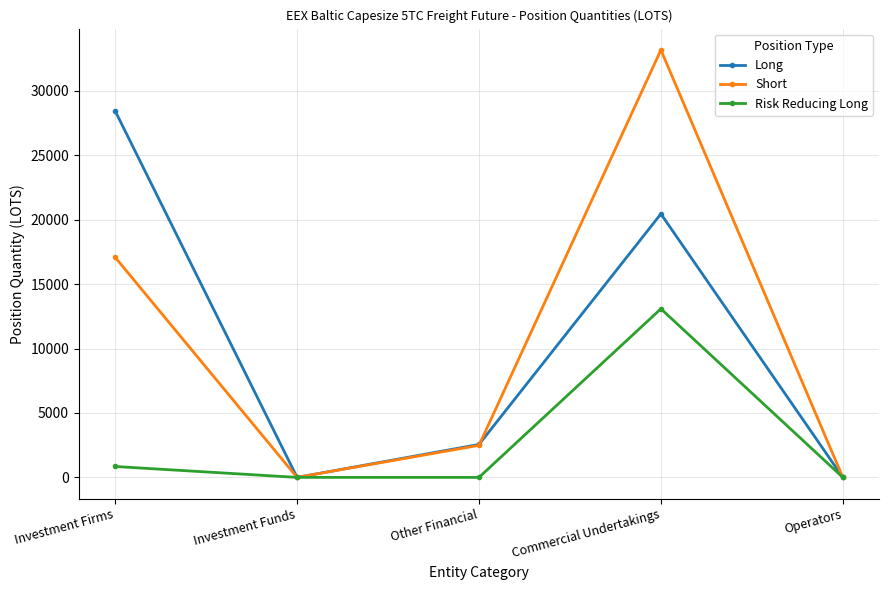

Where is Short nearest to the value 16582?

Investment Firms